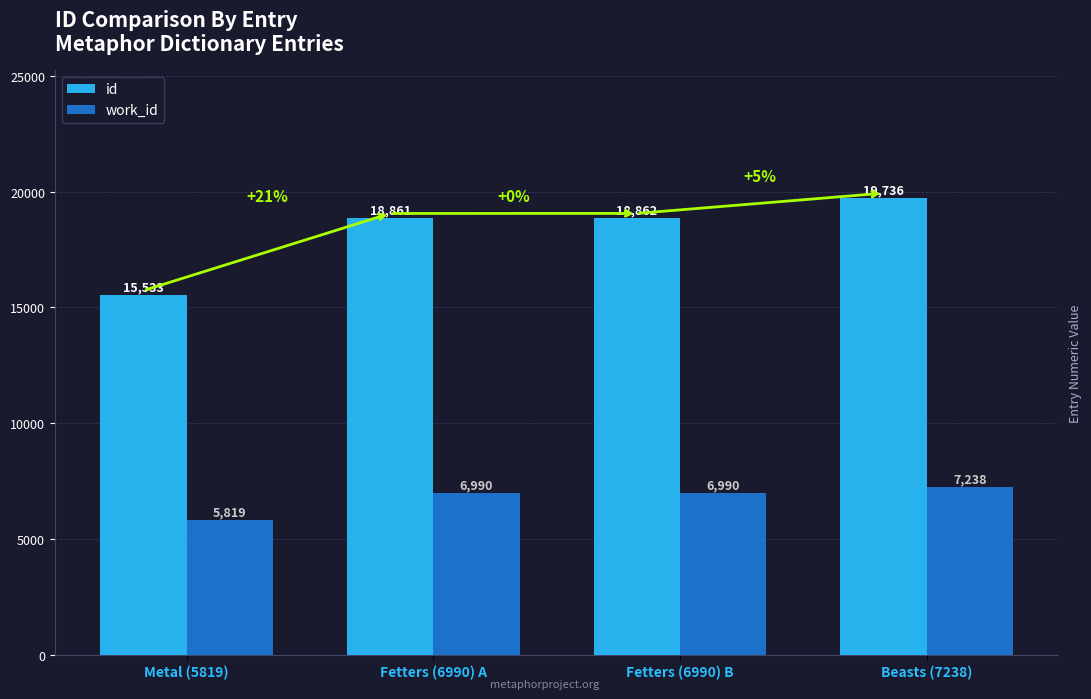

The id series shows 15533 at Metal (5819). True or false?

True